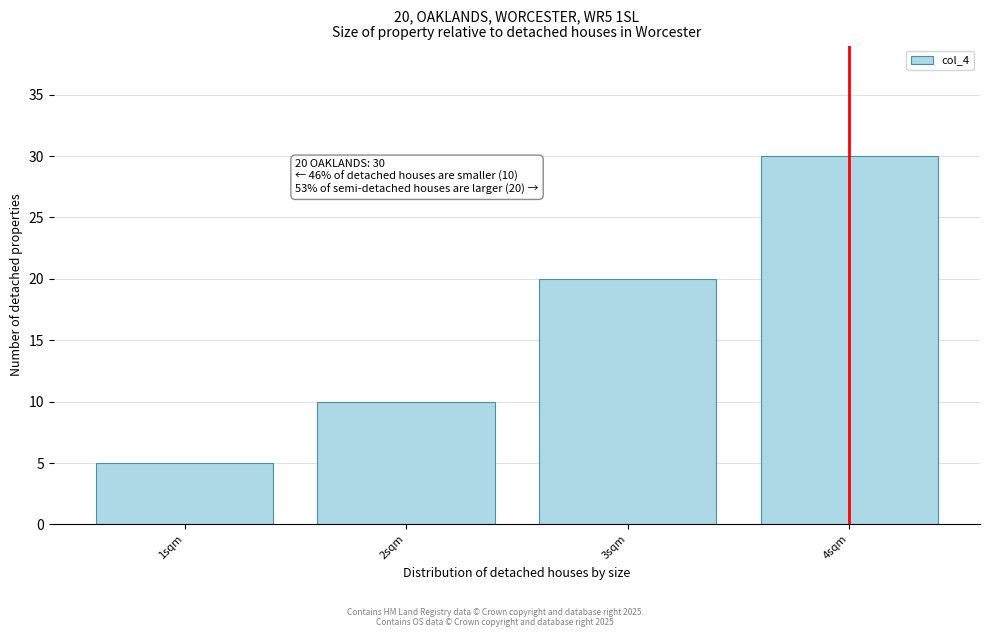

Reading left to right, extract all data points from this chart.

1sqm=5	2sqm=10	3sqm=20	4sqm=30